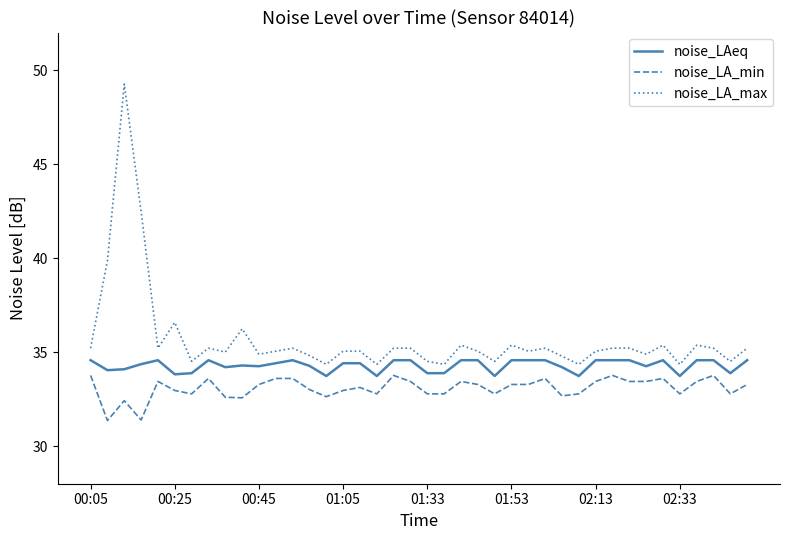

True or false: noise_LAeq and noise_LA_min cross at least once.

False